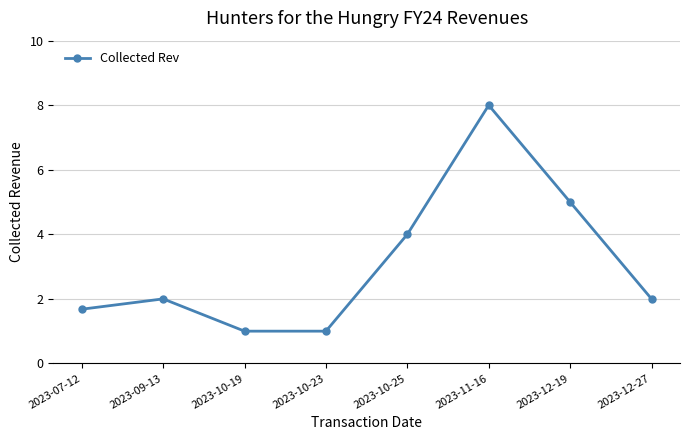

The chart shows a value of 1.0 at 2023-10-19. True or false?

True